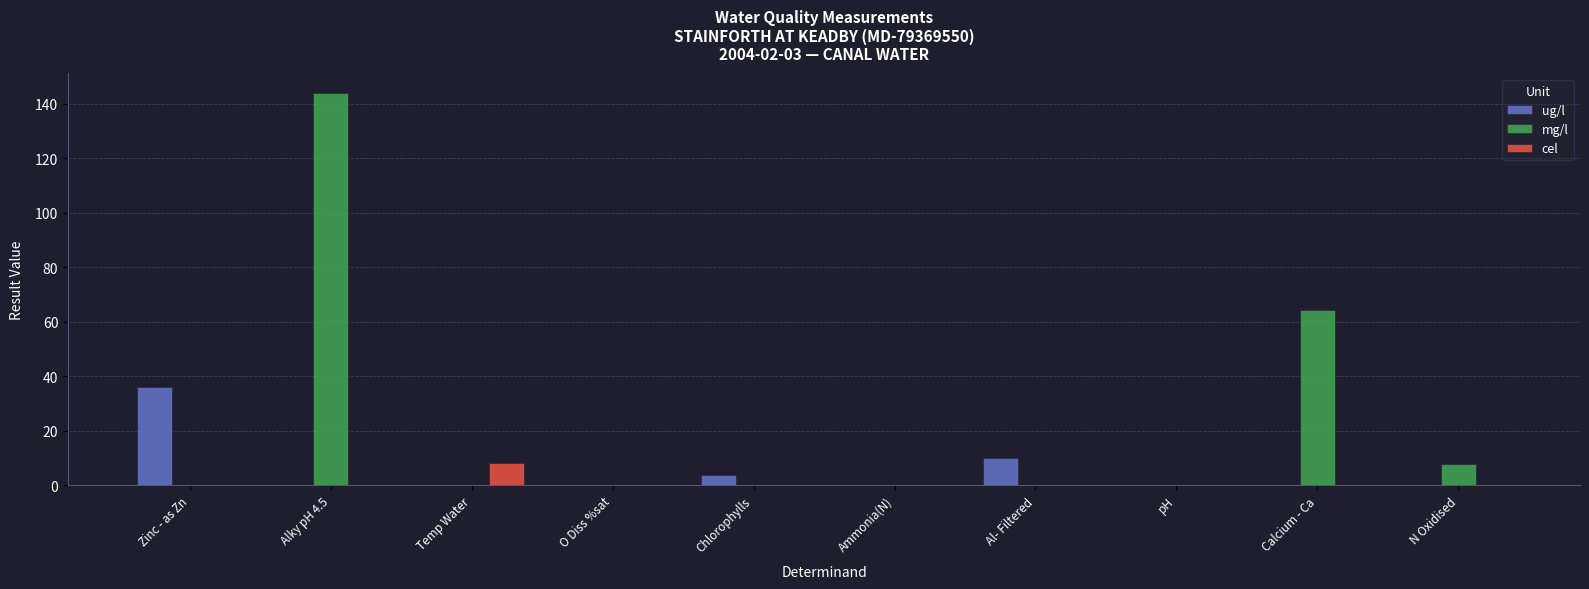

At which label does cel reach its peak?

Temp Water